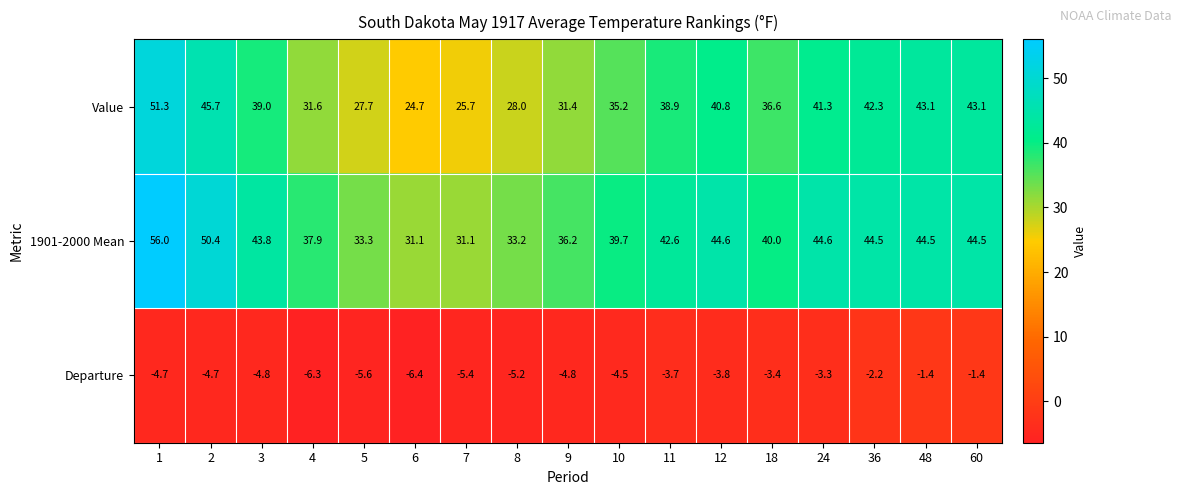

The value of 1901-2000 Mean at 11 is 69.0. True or false?

False